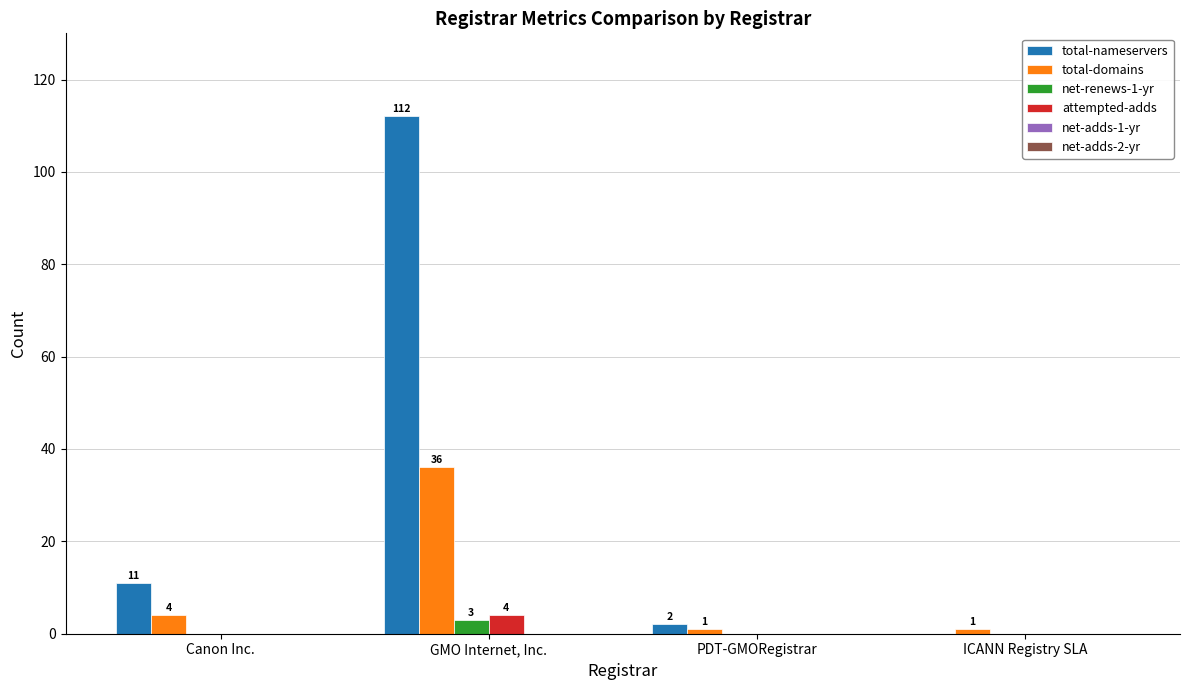

Which label corresponds to the largest value in the chart?

GMO Internet, Inc.